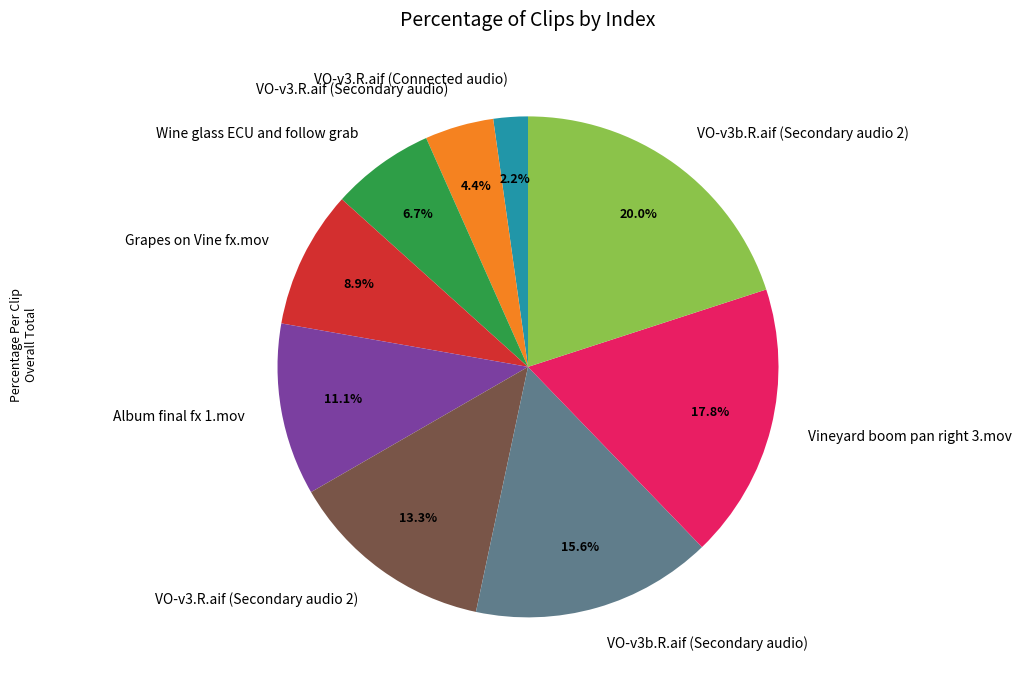

Which has a higher value, VO-v3.R.aif (Secondary audio 2) or VO-v3.R.aif (Secondary audio)?

VO-v3.R.aif (Secondary audio 2)